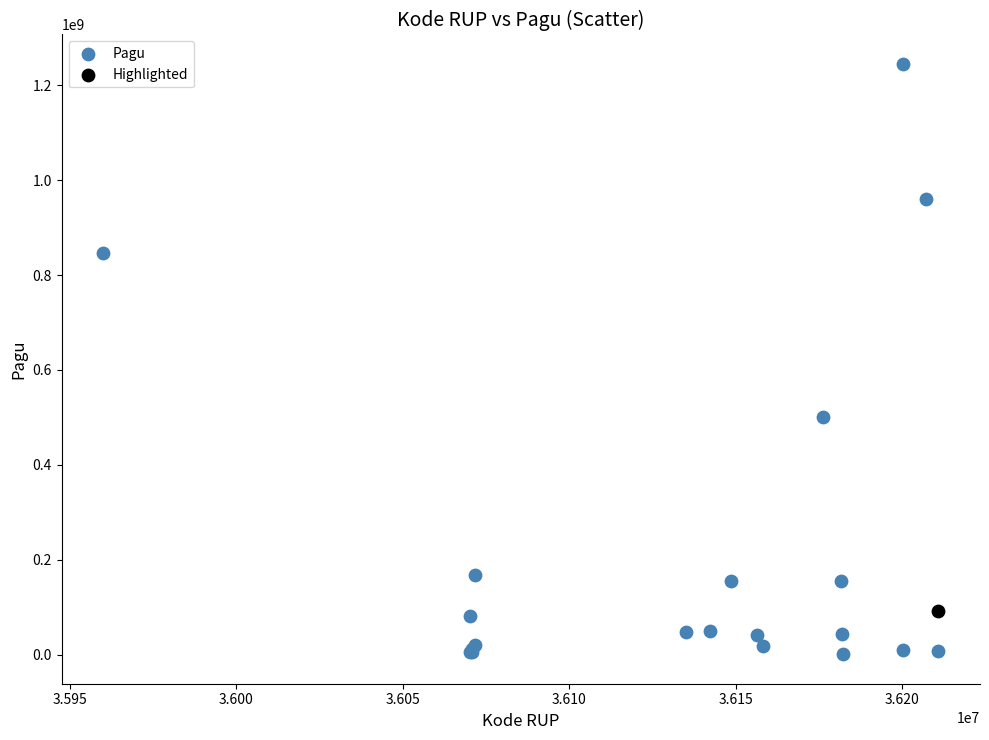

What are all the series names shown in the legend?

Pagu, Highlighted